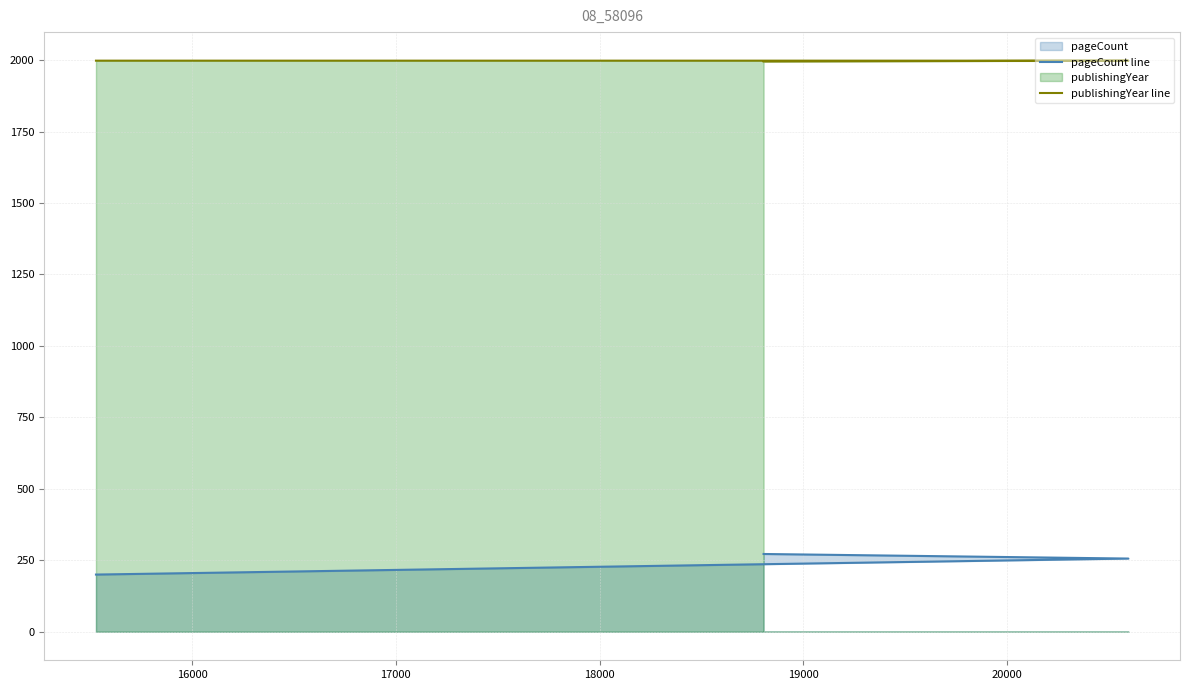

What is the maximum value for pageCount line?

272